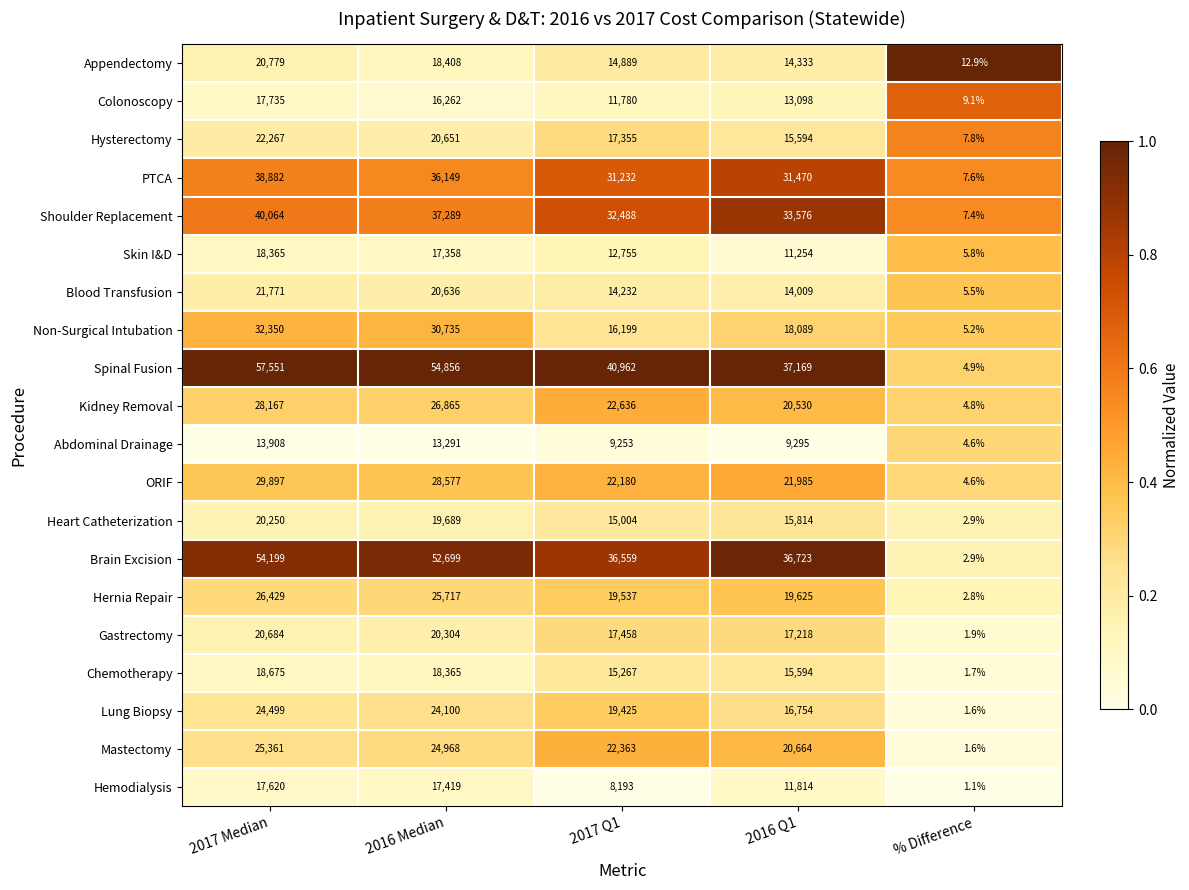

What is the total value across all series at 2016 Median?

524338.0